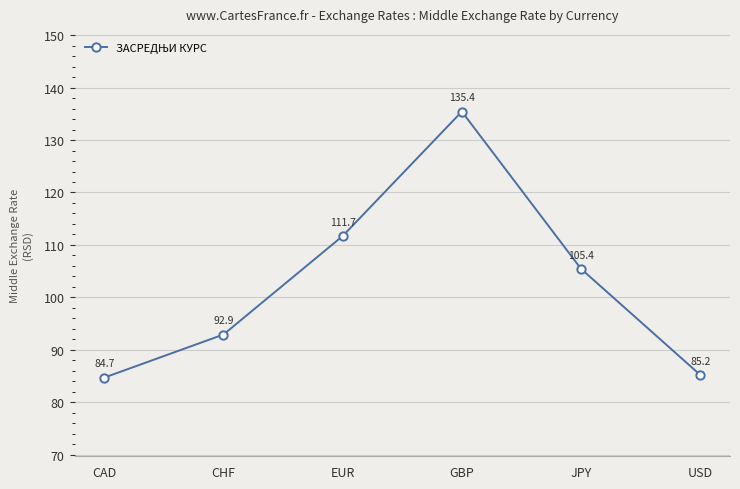

Reading left to right, transcribe all the data shown in this chart.

CAD=84.7	CHF=92.9	EUR=111.7	GBP=135.4	JPY=105.4	USD=85.2